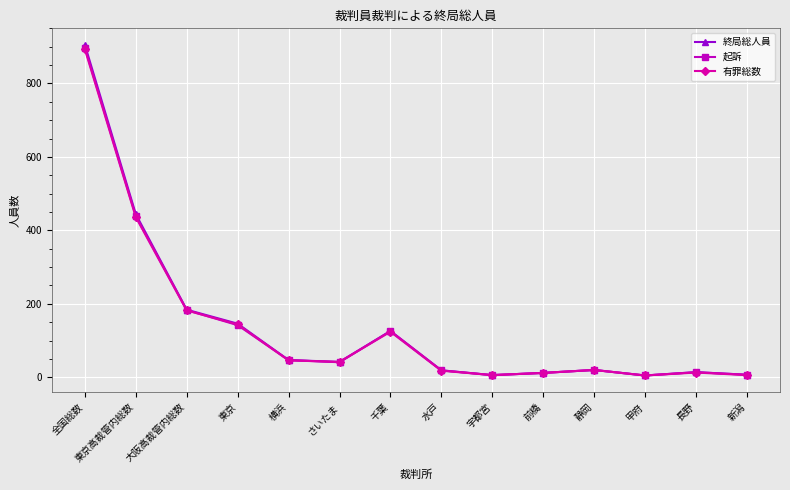

Where does the 終局総人員 series first go above 42?

全国総数